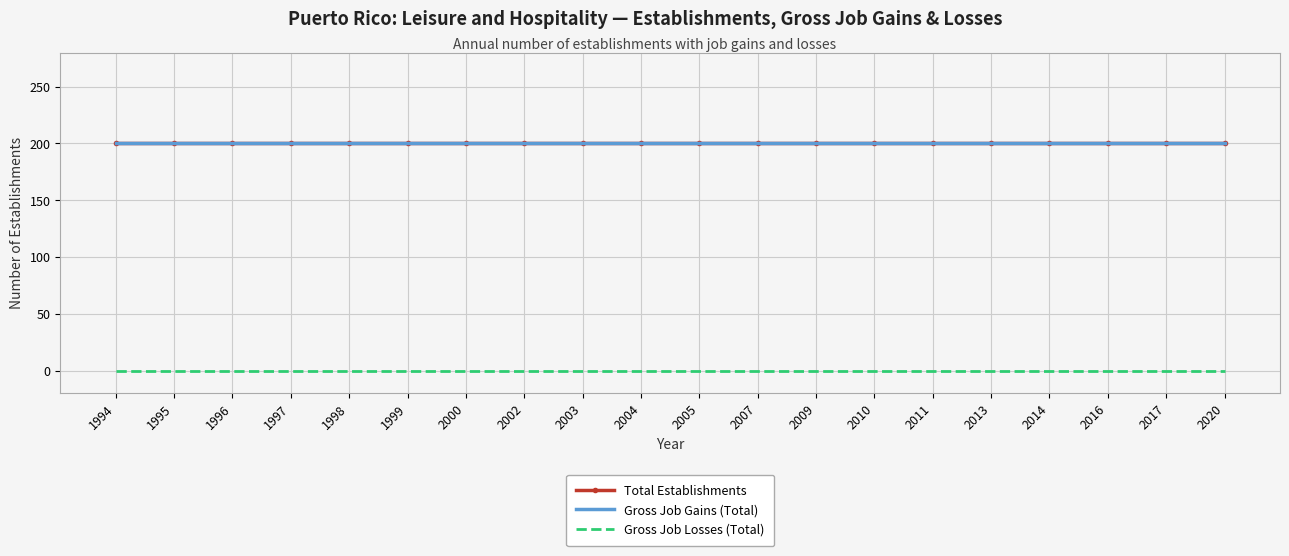

At how many categories does at least one series exceed 41?

20